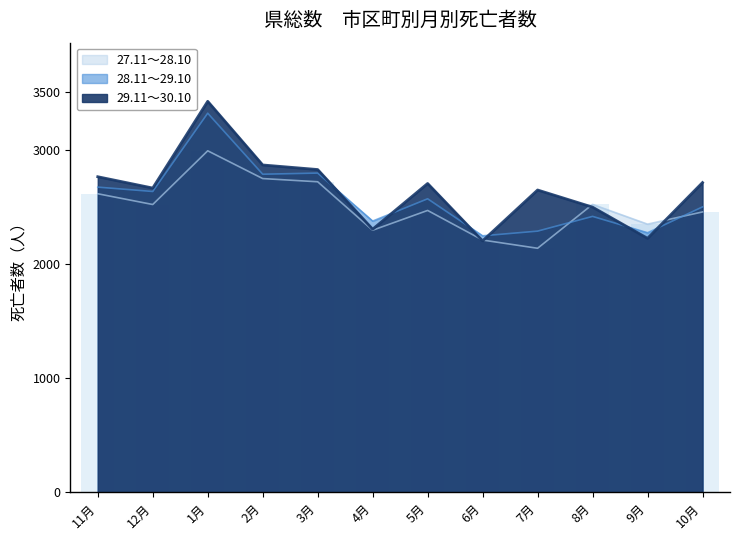

What is the difference between the 27.11～28.10 values at 12月 and 9月?

172